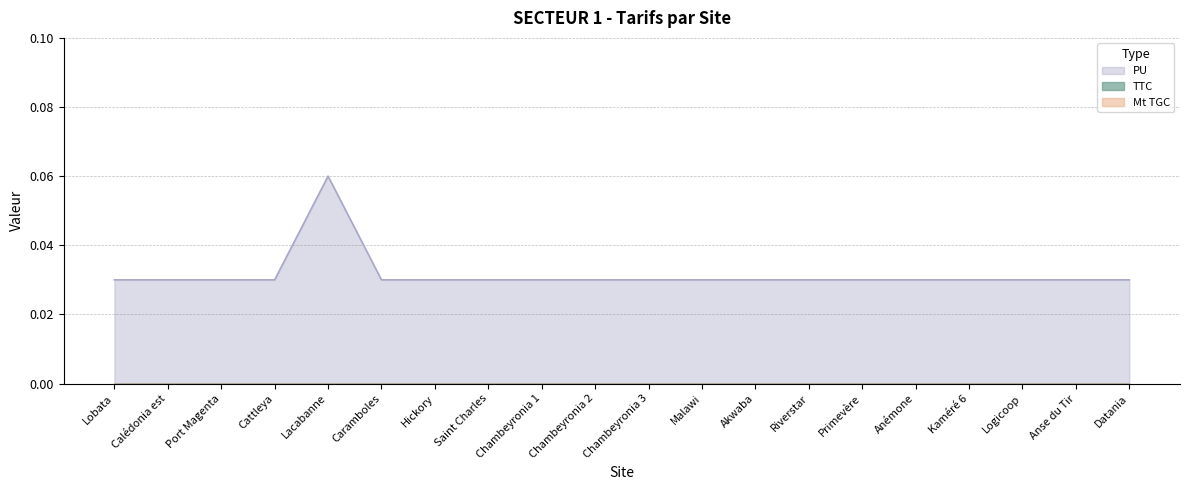

What is the label of the 10th point from the right?

Chambeyronia 3